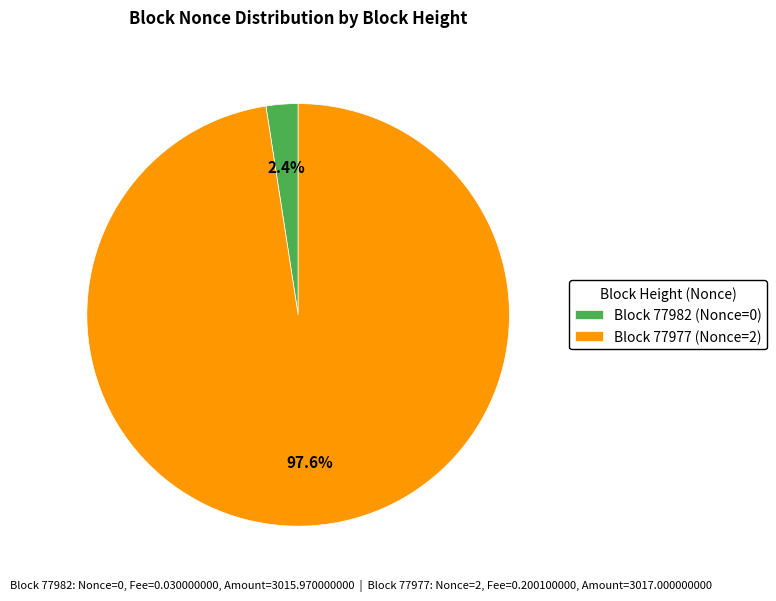

Which slice is the largest?

Block 77977 (Nonce=2)